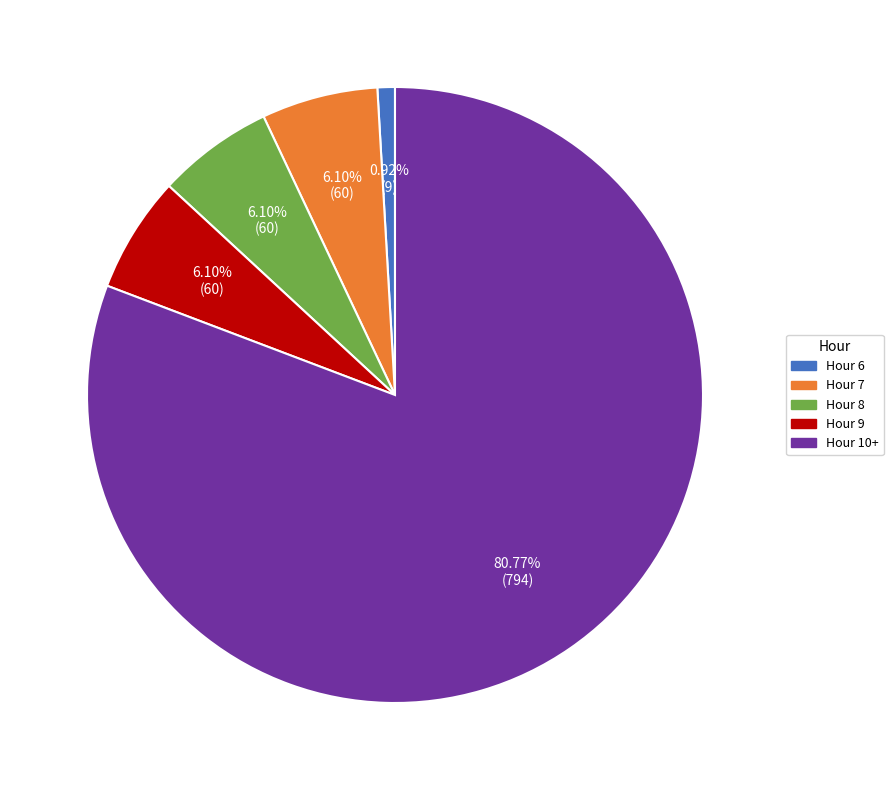

What is the smallest slice in the pie chart?

Hour 6